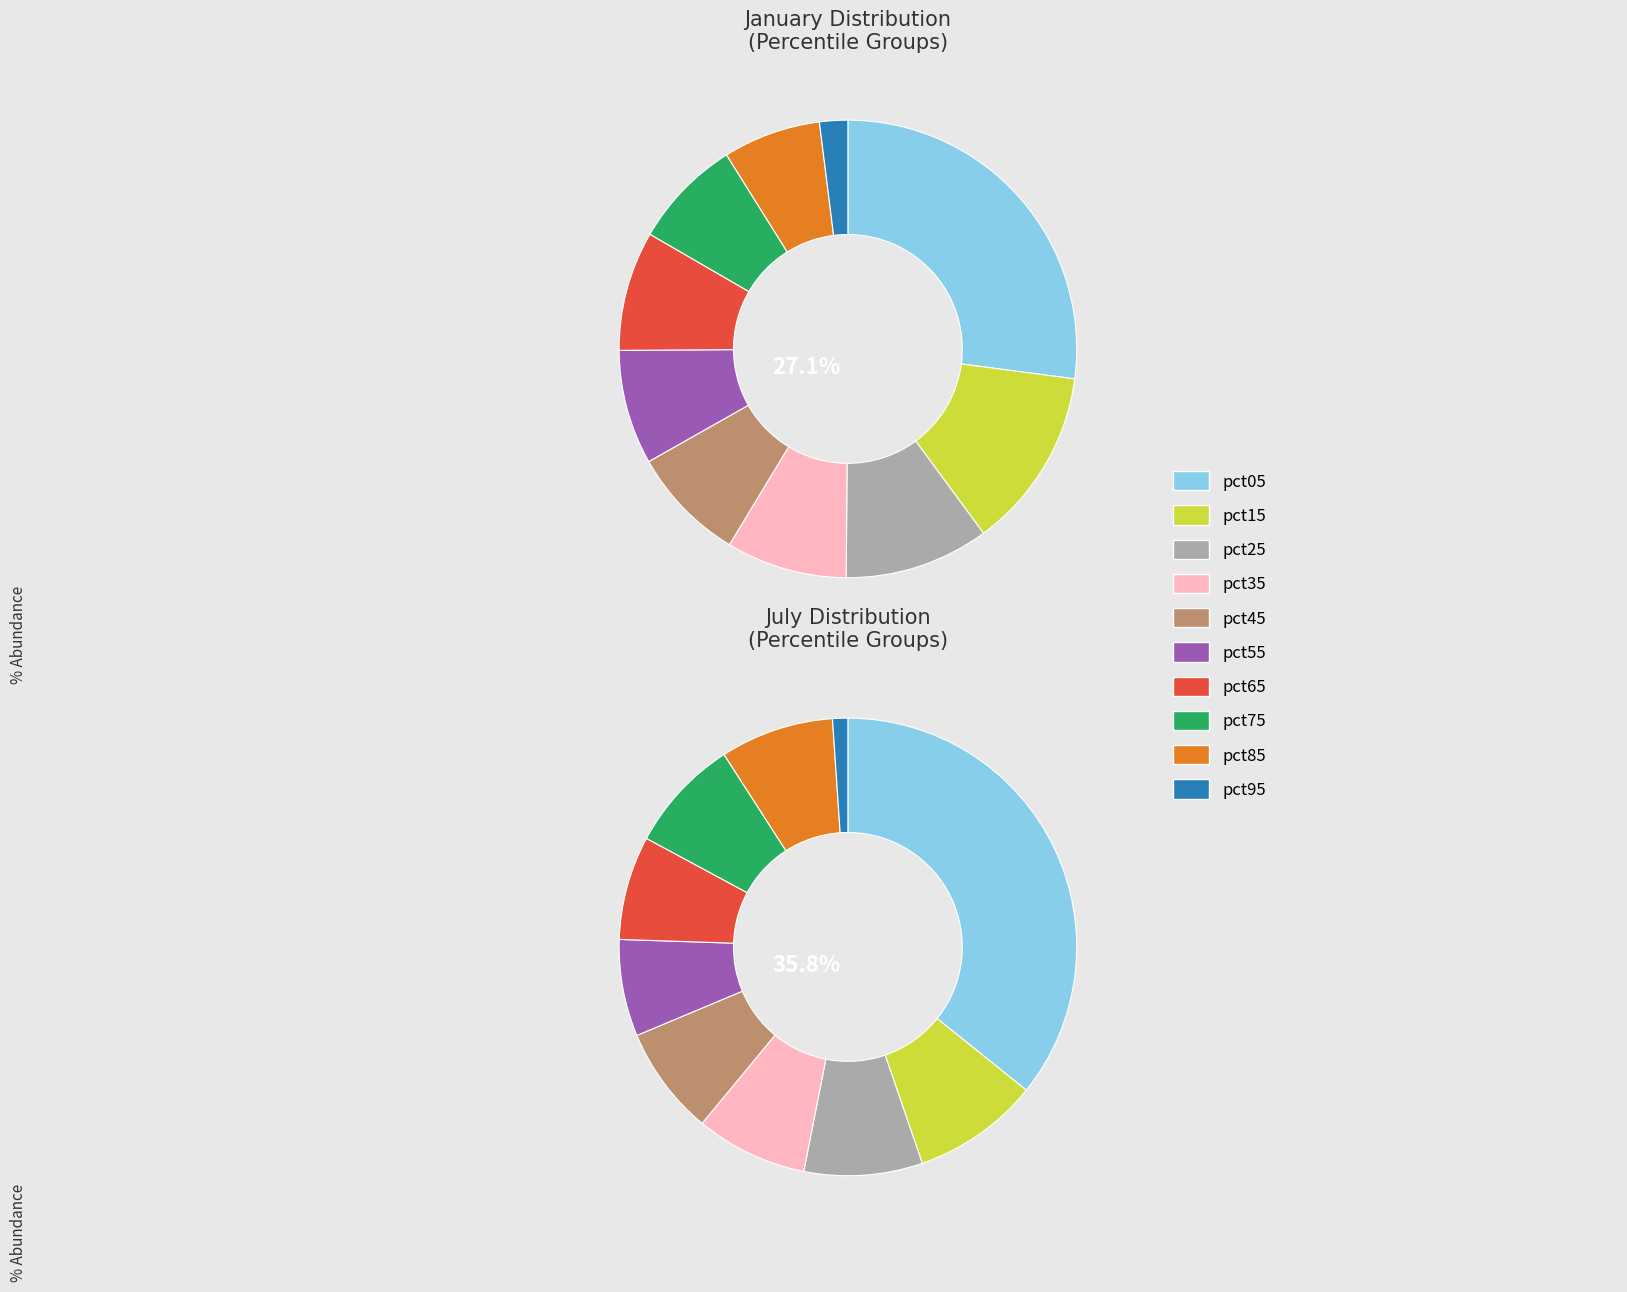

Is there any slice that represents more than half of the pie?

No